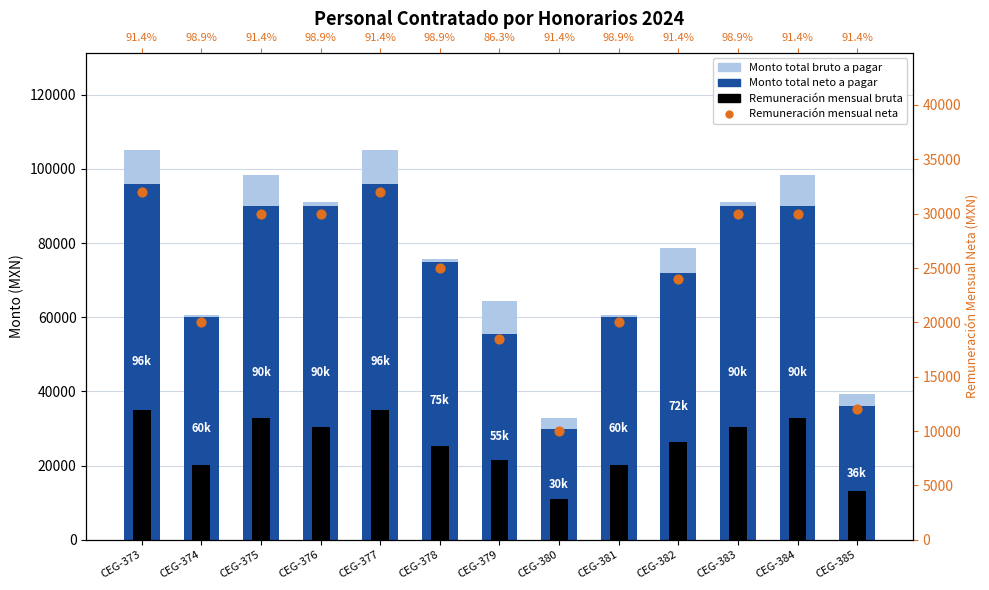

What are all the series names shown in the legend?

Monto total bruto a pagar, Monto total neto a pagar, Remuneración mensual bruta, Remuneración mensual neta